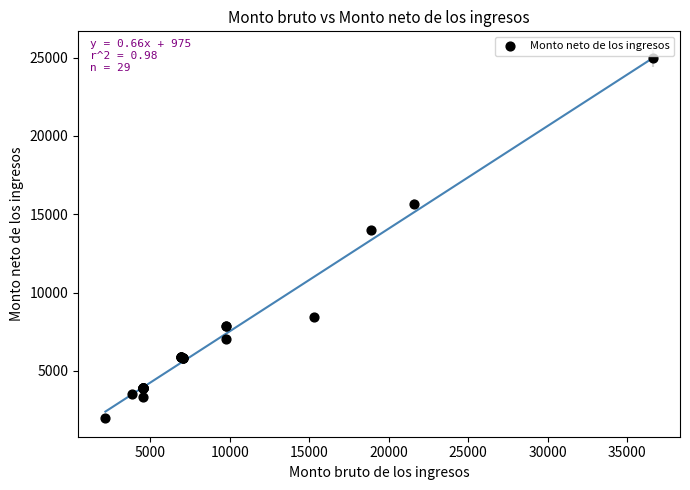

What Y value in the scatter plot is closest to 13479?

13992.3